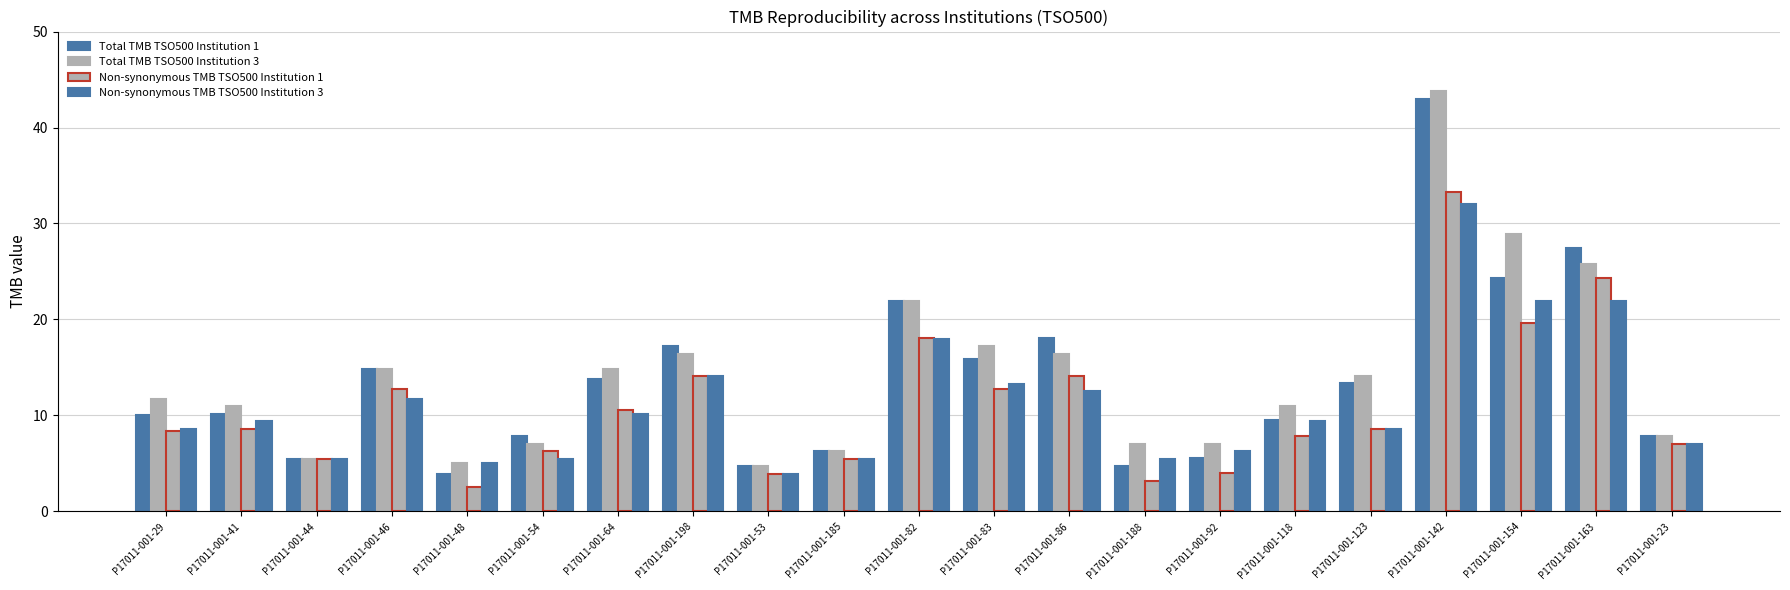

At which label does Non-synonymous TMB TSO500 Institution 3 first exceed 9?

P17011-001-41